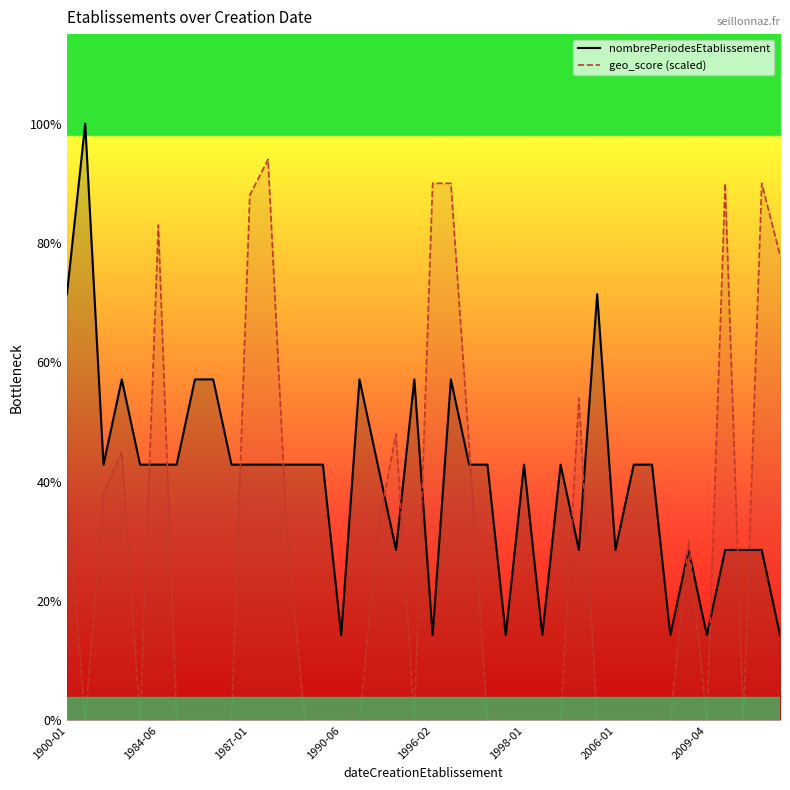

True or false: nombrePeriodesEtablissement has a value of 3.0 at 27.

True